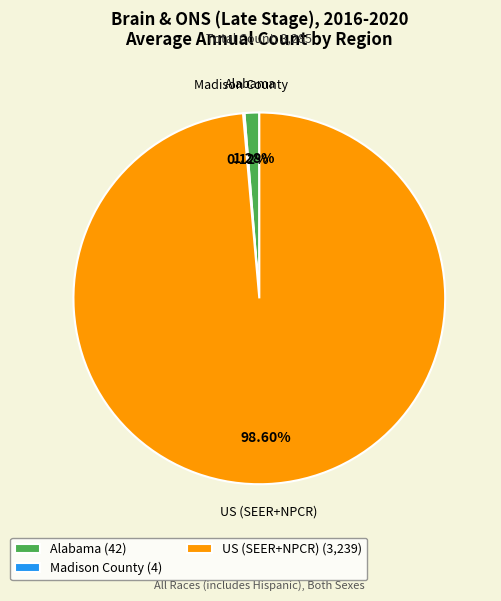

Does any single category account for the majority?

Yes